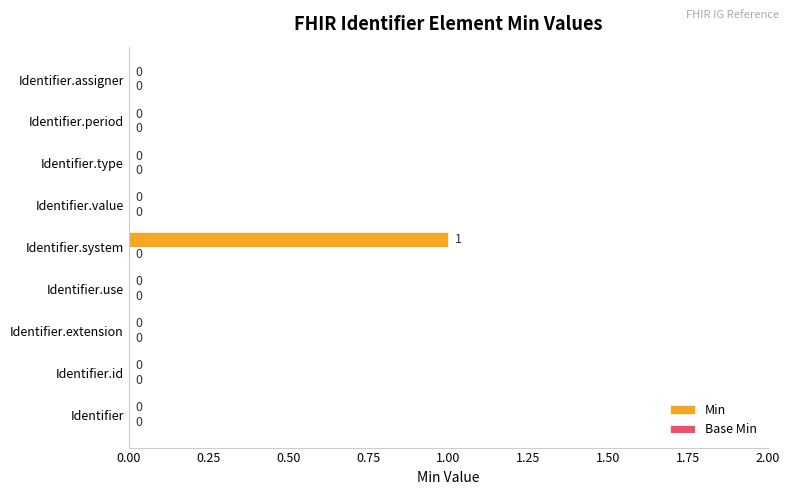

What is the change in value from Identifier to Identifier.system?

+1